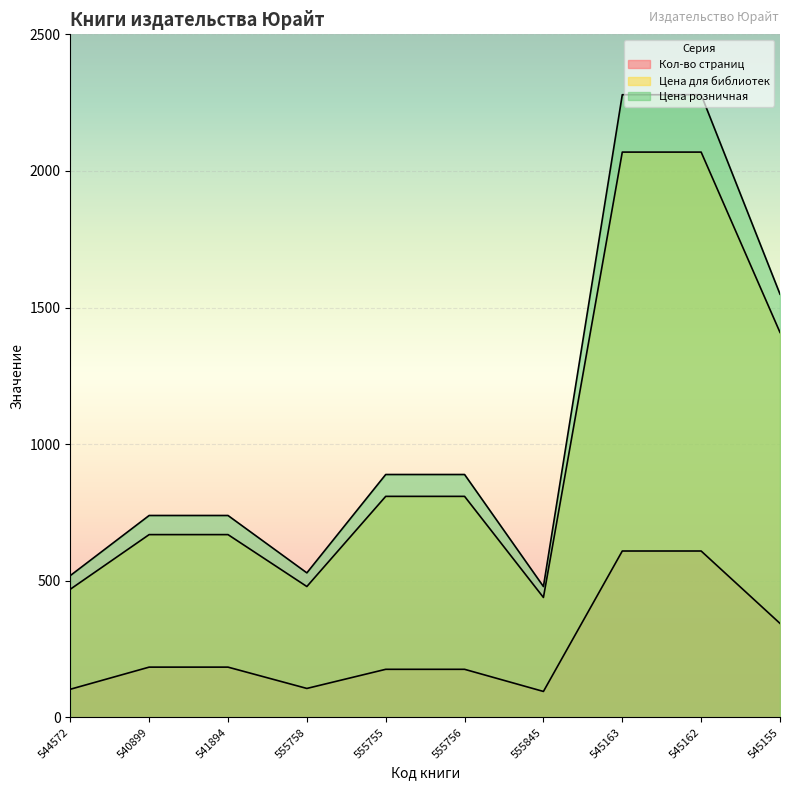

At which category is the sum across all series the highest?

545163